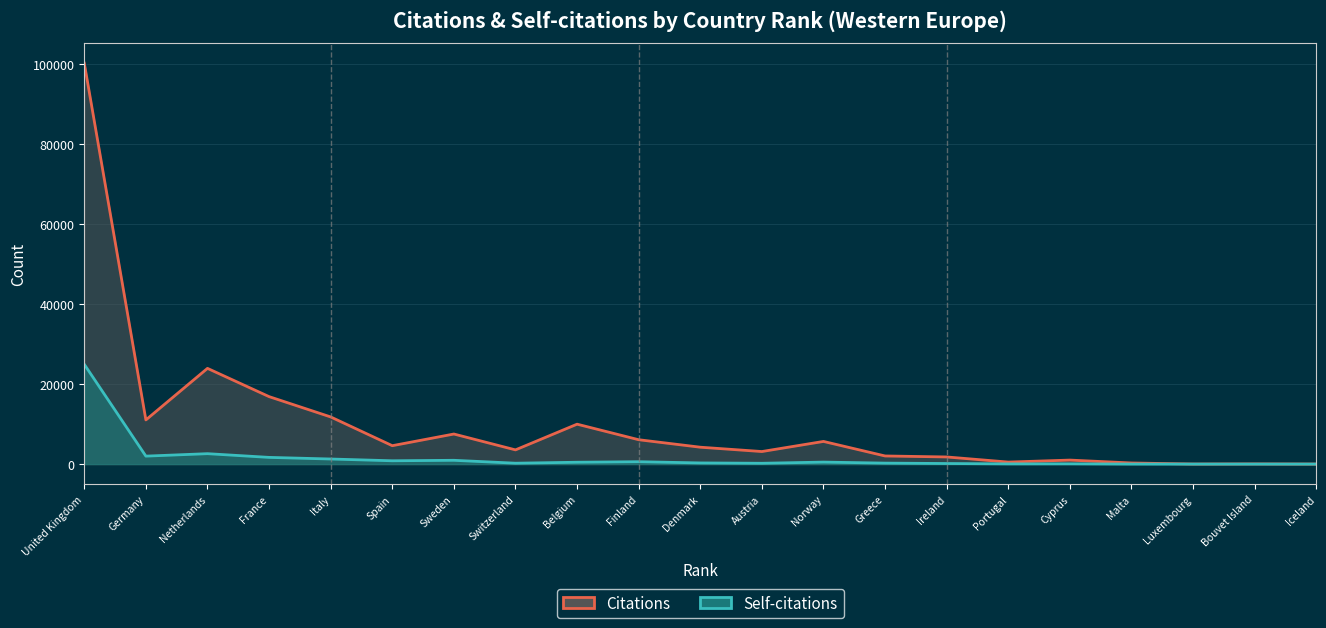

What is the difference between the second highest and second lowest values in the Self-citations series?

2603